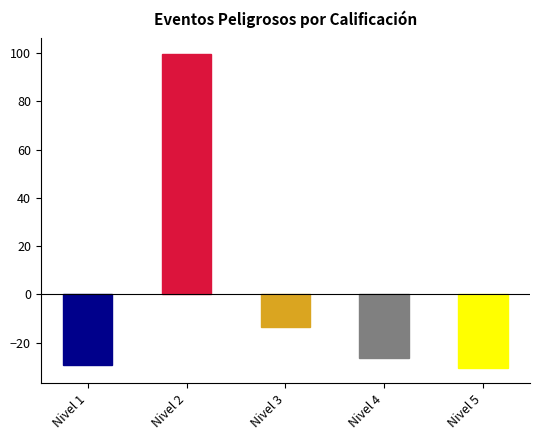

What is the difference between the maximum and second lowest values?

129.0